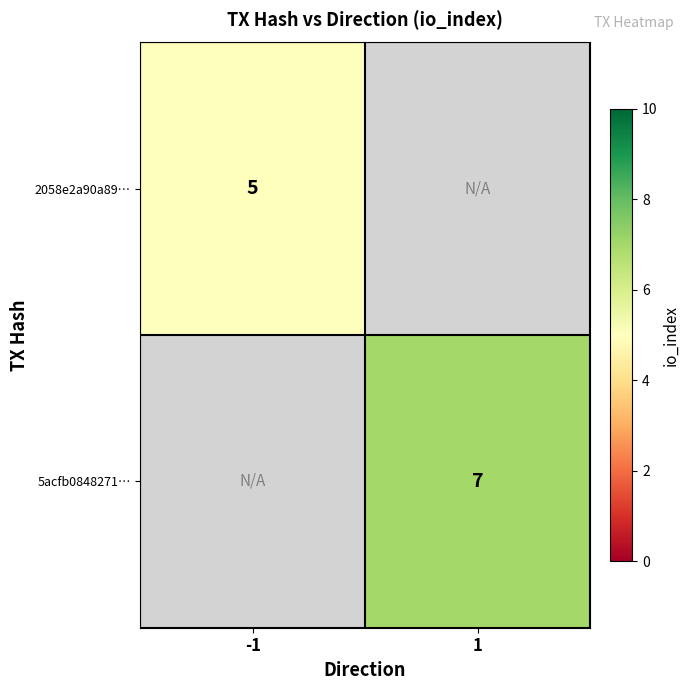

How many distinct data groups are displayed?

2